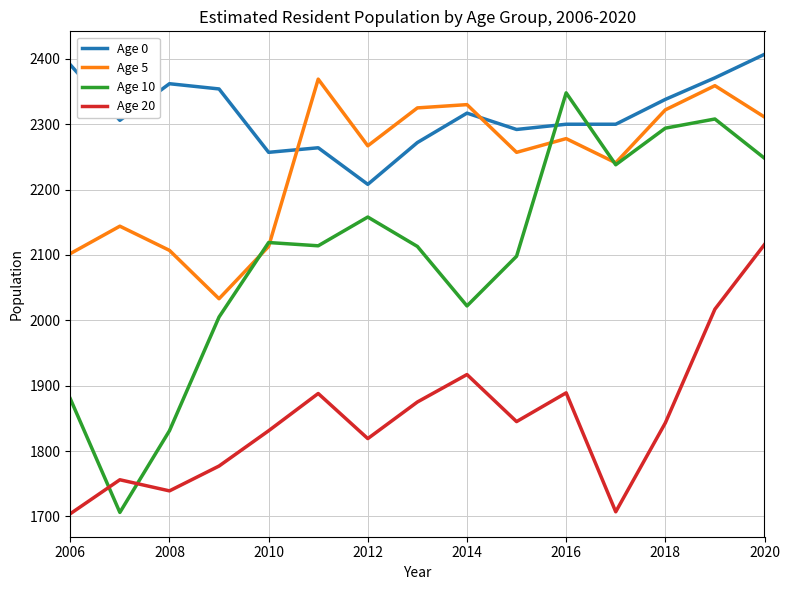

How many times do Age 20 and Age 10 cross each other?

2